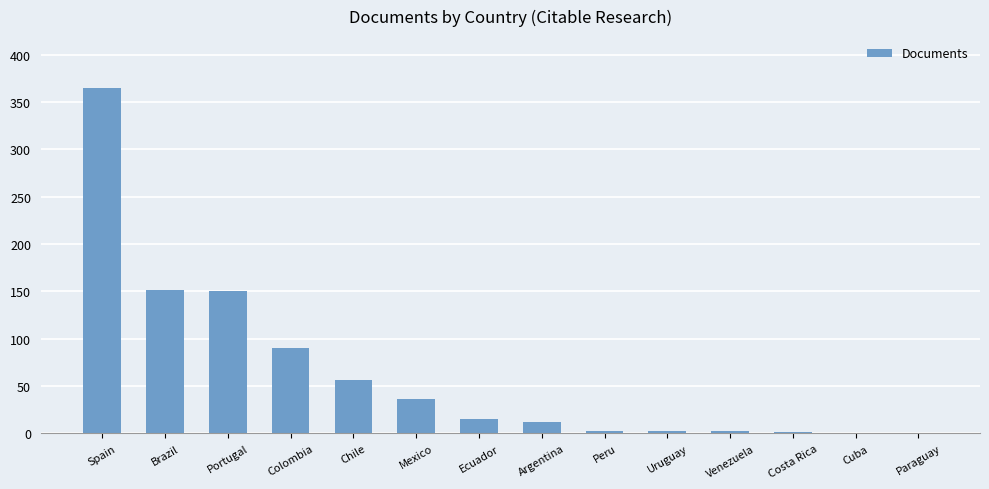

The value at Mexico is 10. True or false?

False